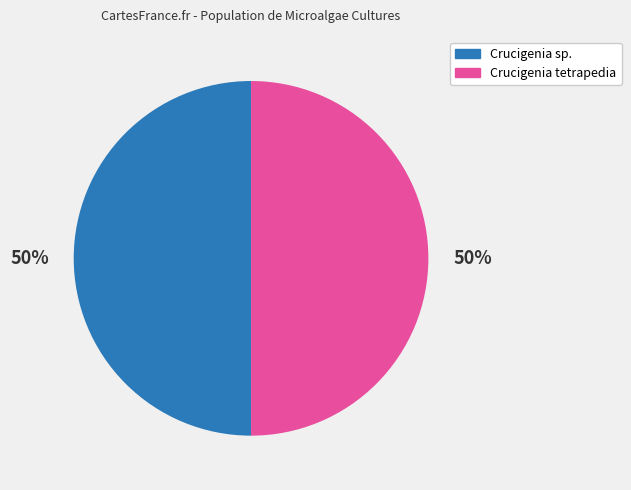

Do Crucigenia tetrapedia and Crucigenia sp. together represent more than half of the pie?

Yes